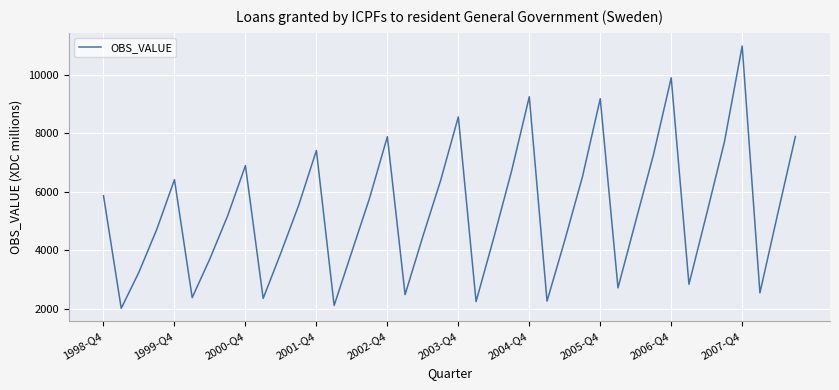

What is the maximum value shown in the chart?

10992